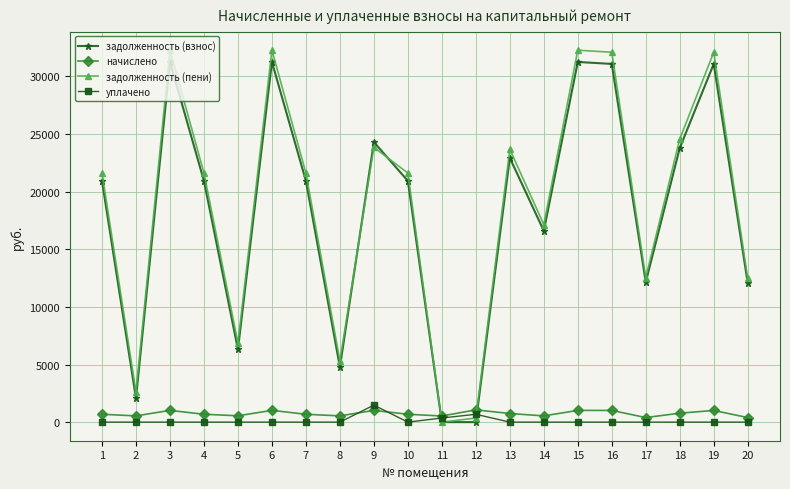

True or false: задолженность (взнос) has more than 0 points higher than both neighbors.

True